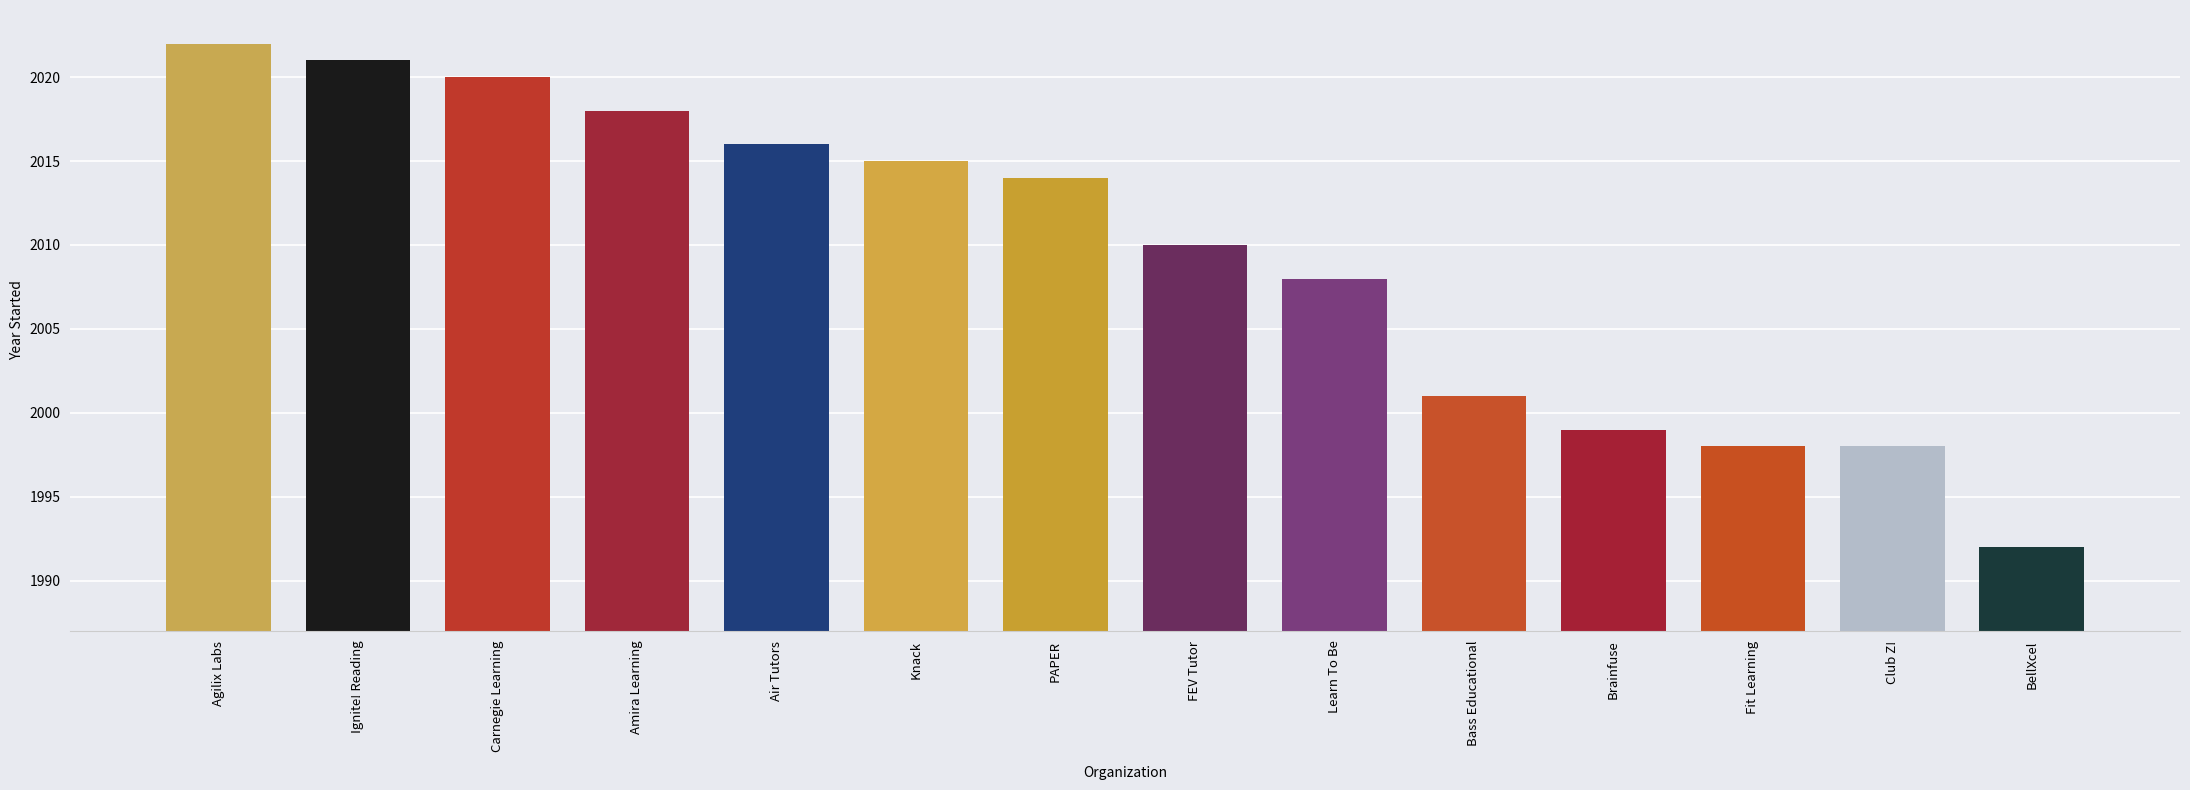

What is the difference between the values at Learn To Be and Agilix Labs?

14